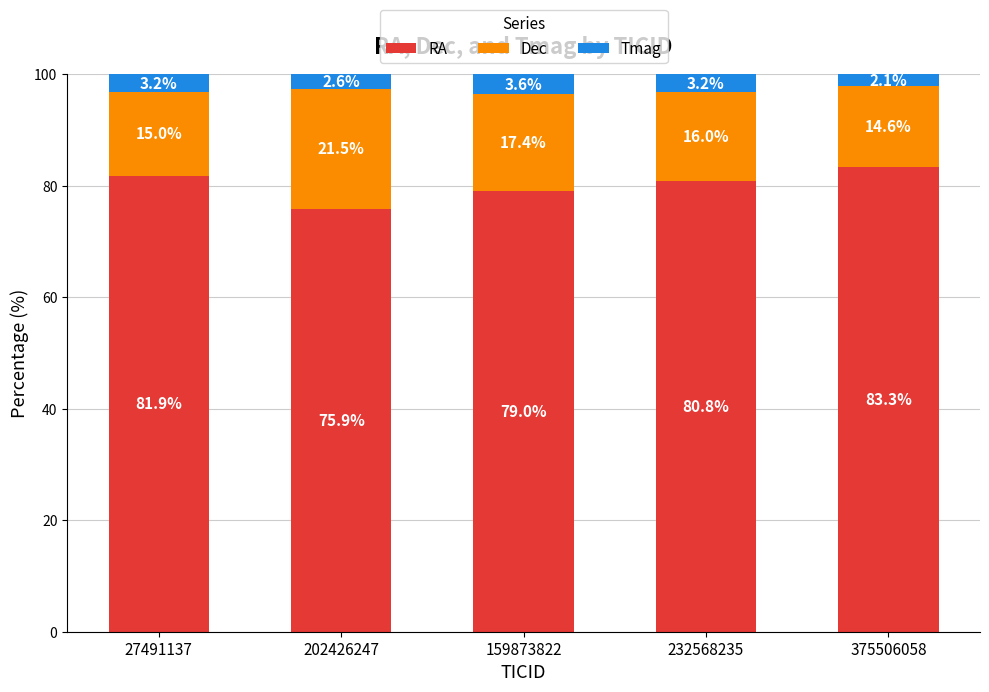

Rank the categories by RA value from lowest to highest.

202426247, 159873822, 232568235, 27491137, 375506058